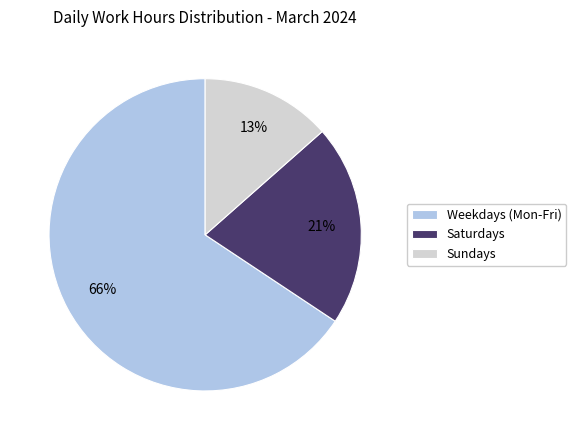

True or false: Saturdays accounts for 21% of the total.

True